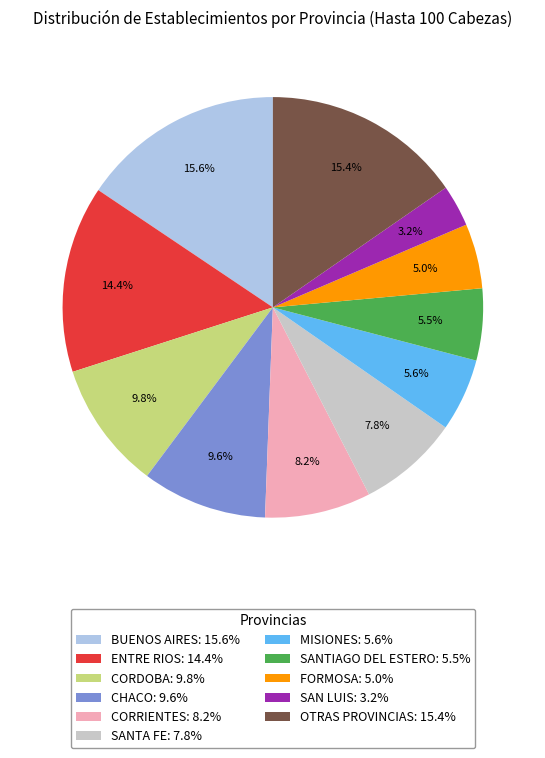

Between MISIONES: 5.6% and FORMOSA: 5.0%, which is larger?

MISIONES: 5.6%